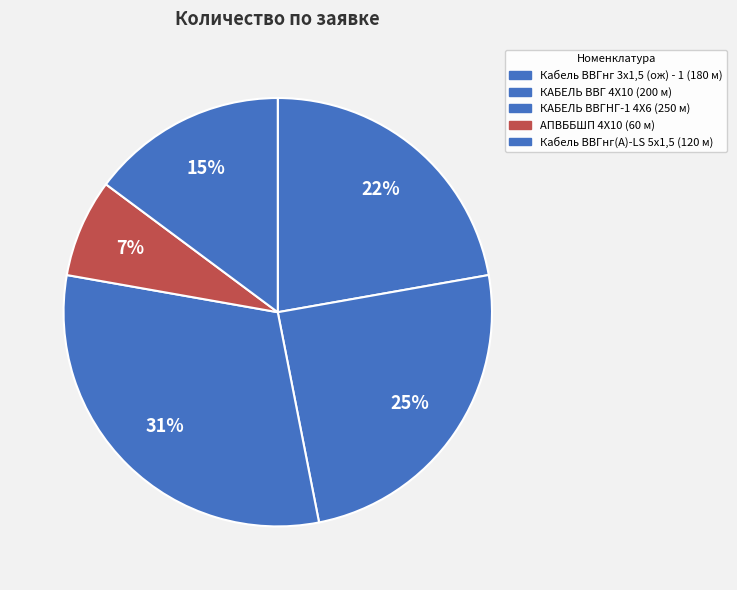

Does АПВББШП 4Х10 account for over 50% of the chart?

No